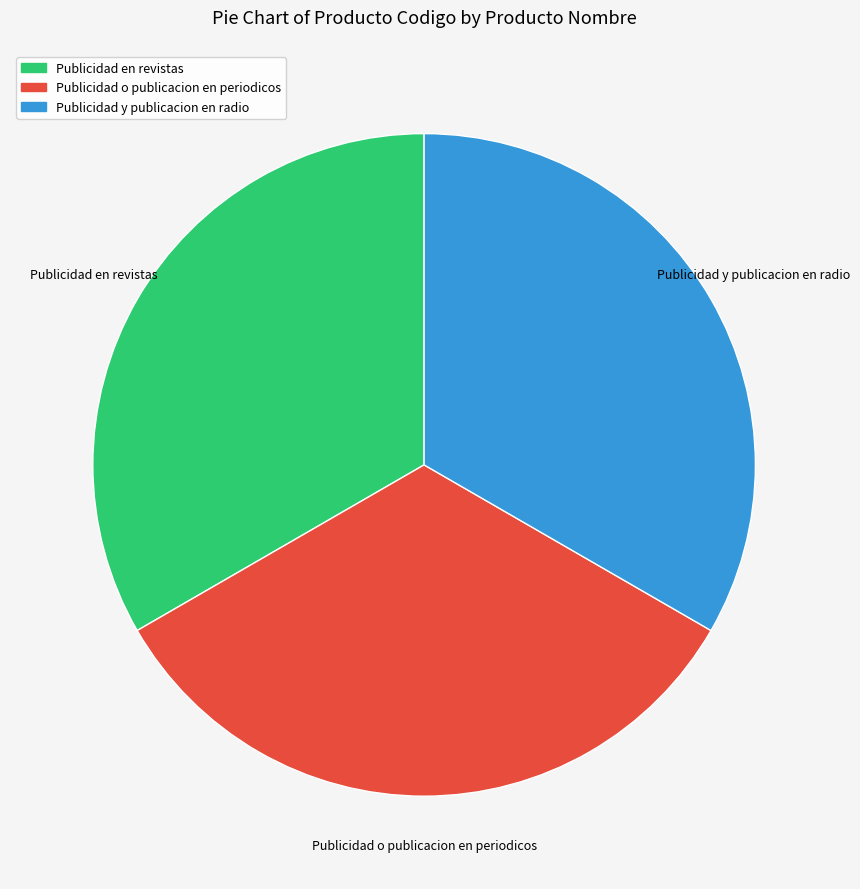

Does any single category account for the majority?

No